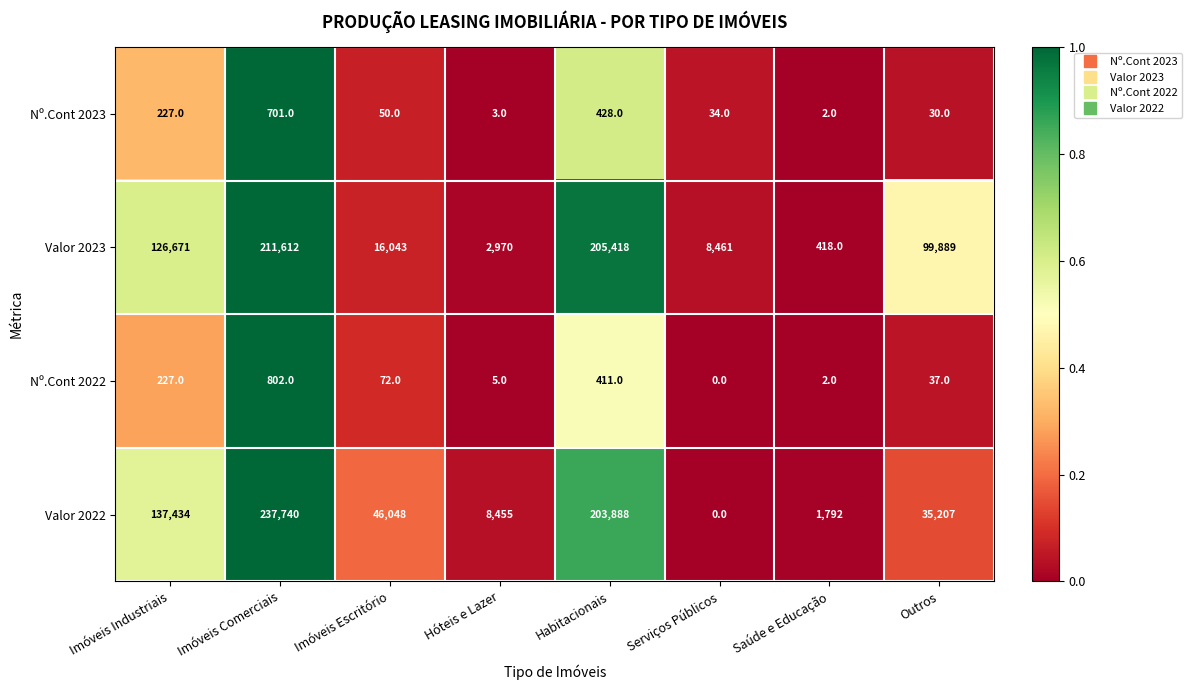

What is the greatest value displayed?

237740